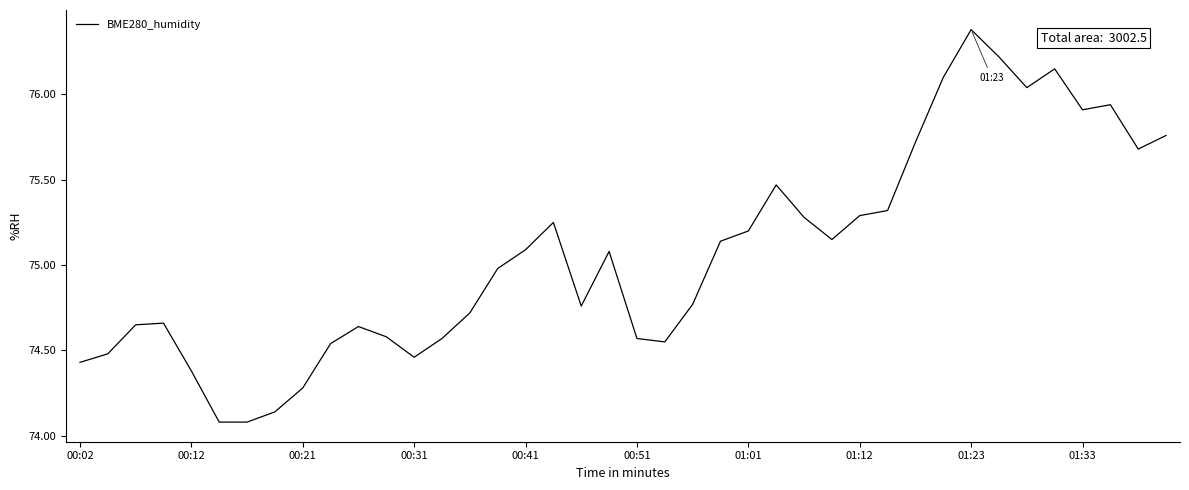

What is the greatest value displayed?

76.4